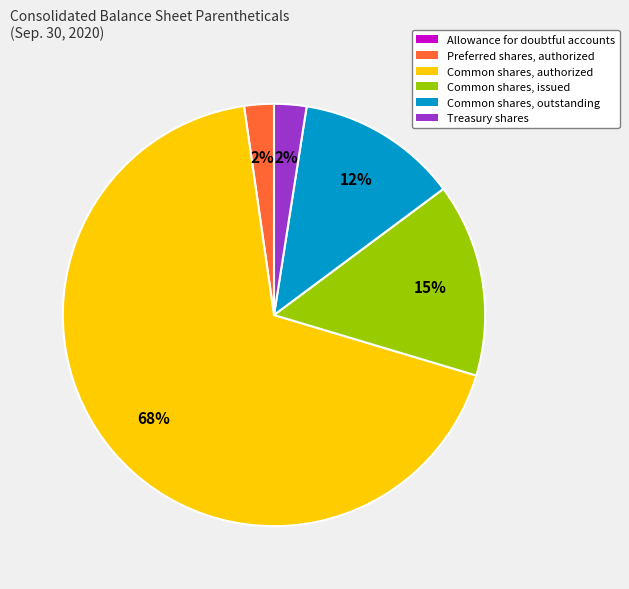

True or false: Common shares, outstanding accounts for 2% of the total.

False